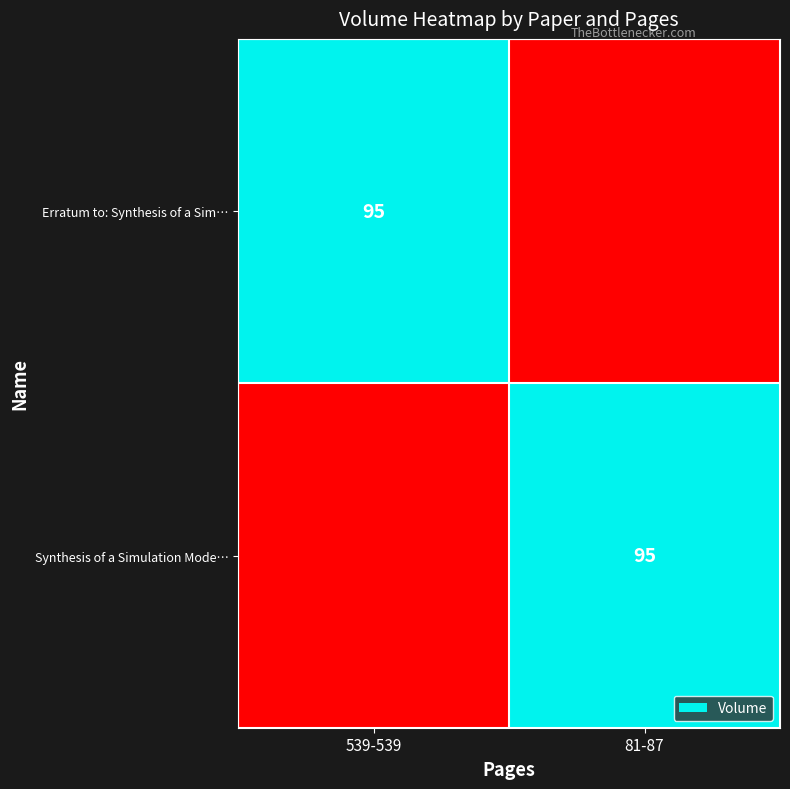

The Synthesis of a Simulation Mode… series shows 163 at 81-87. True or false?

False